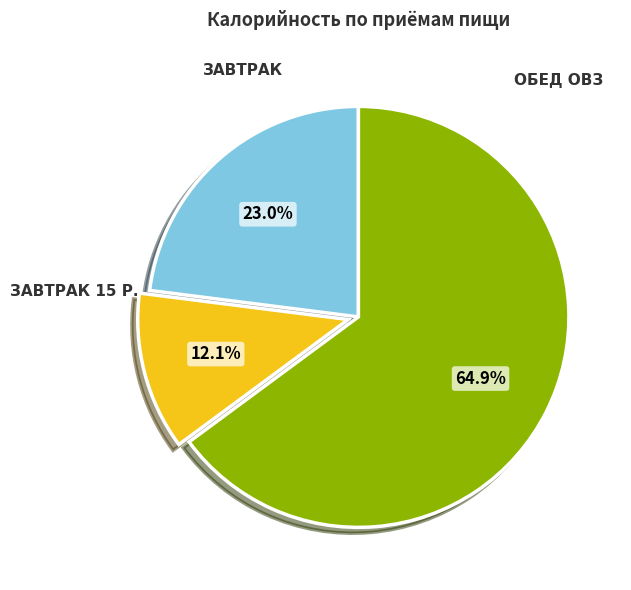

Count the number of slices in the pie.

3